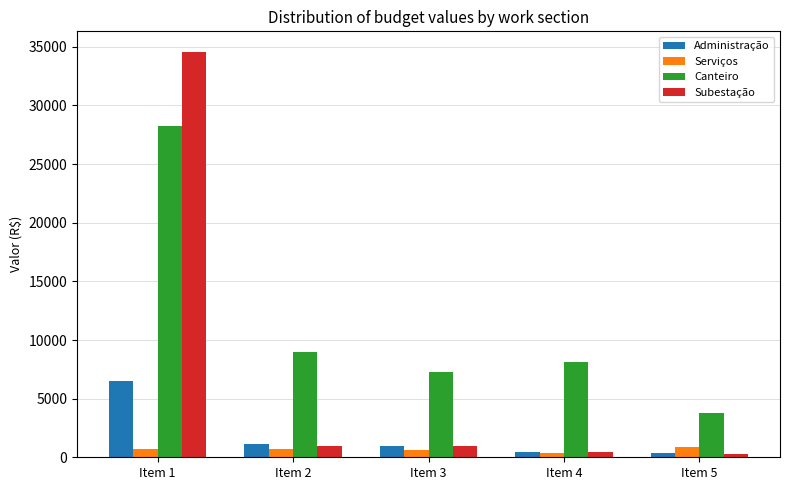

Are the bars horizontal?

No